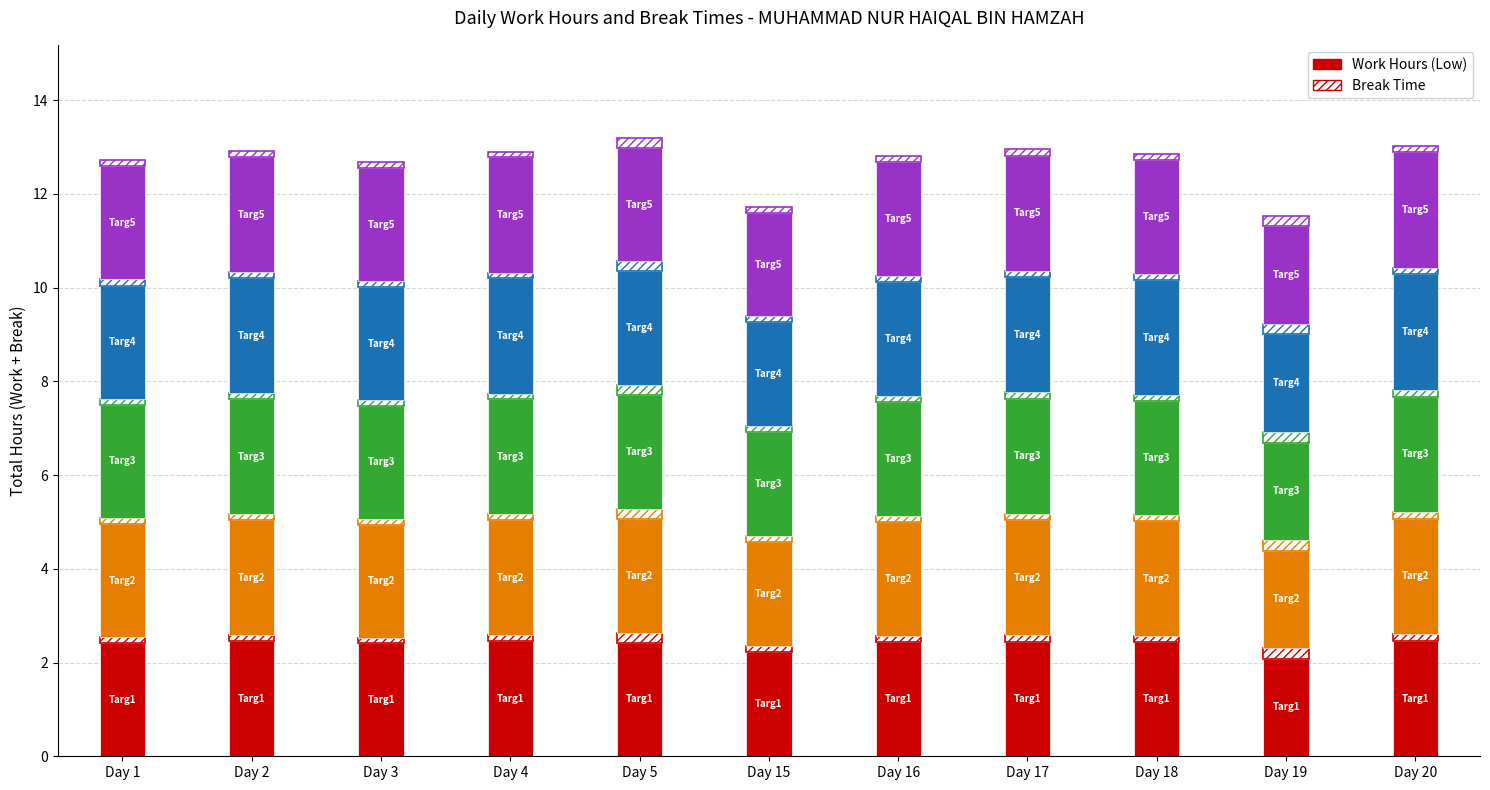

Is it true that the value at Day 3 is 2.4?

True